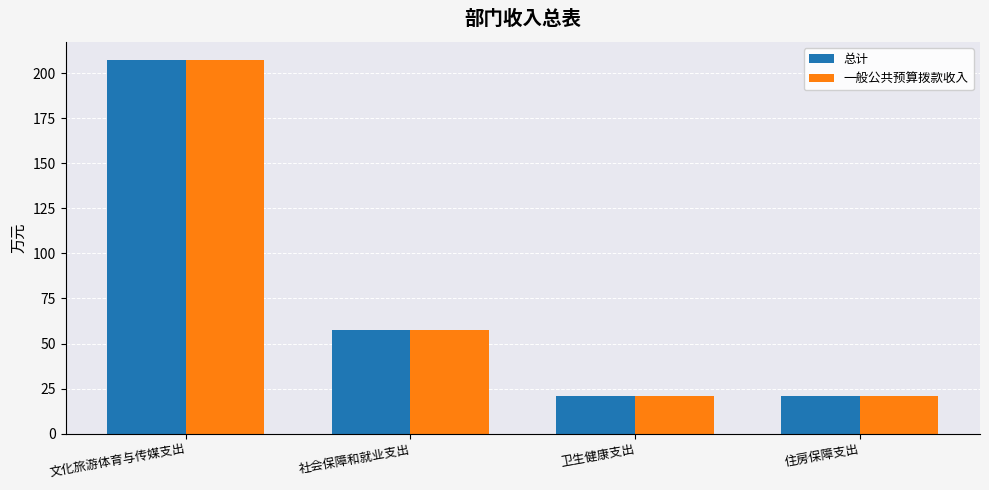

What is the value of the 一般公共预算拨款收入 bar at the 4th from the left?

20.7